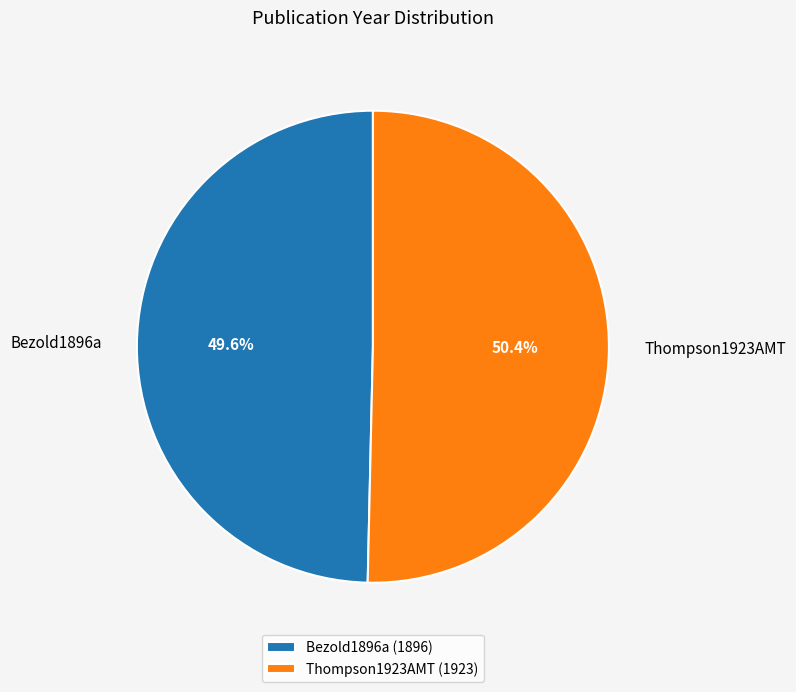

To the nearest percent, what portion does Thompson1923AMT represent?

50%